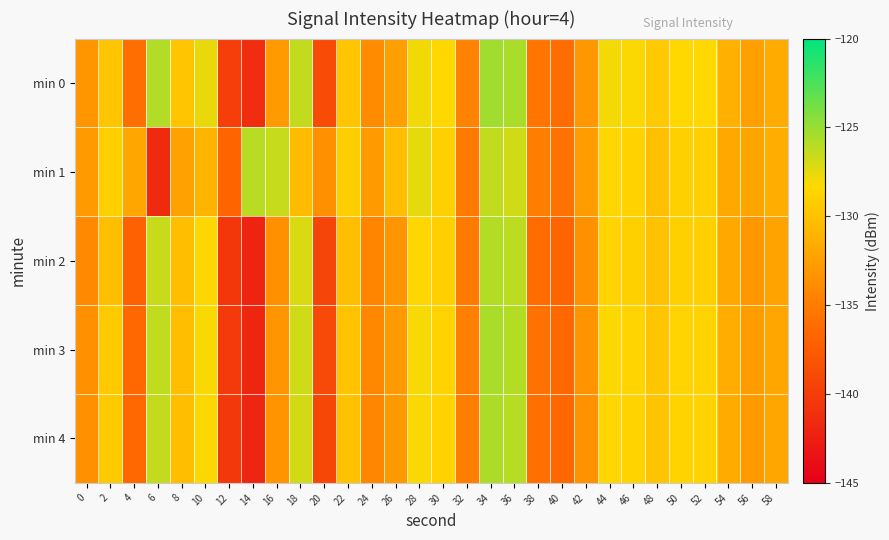

What is the spread (max minus min) of values at 40?

1.0